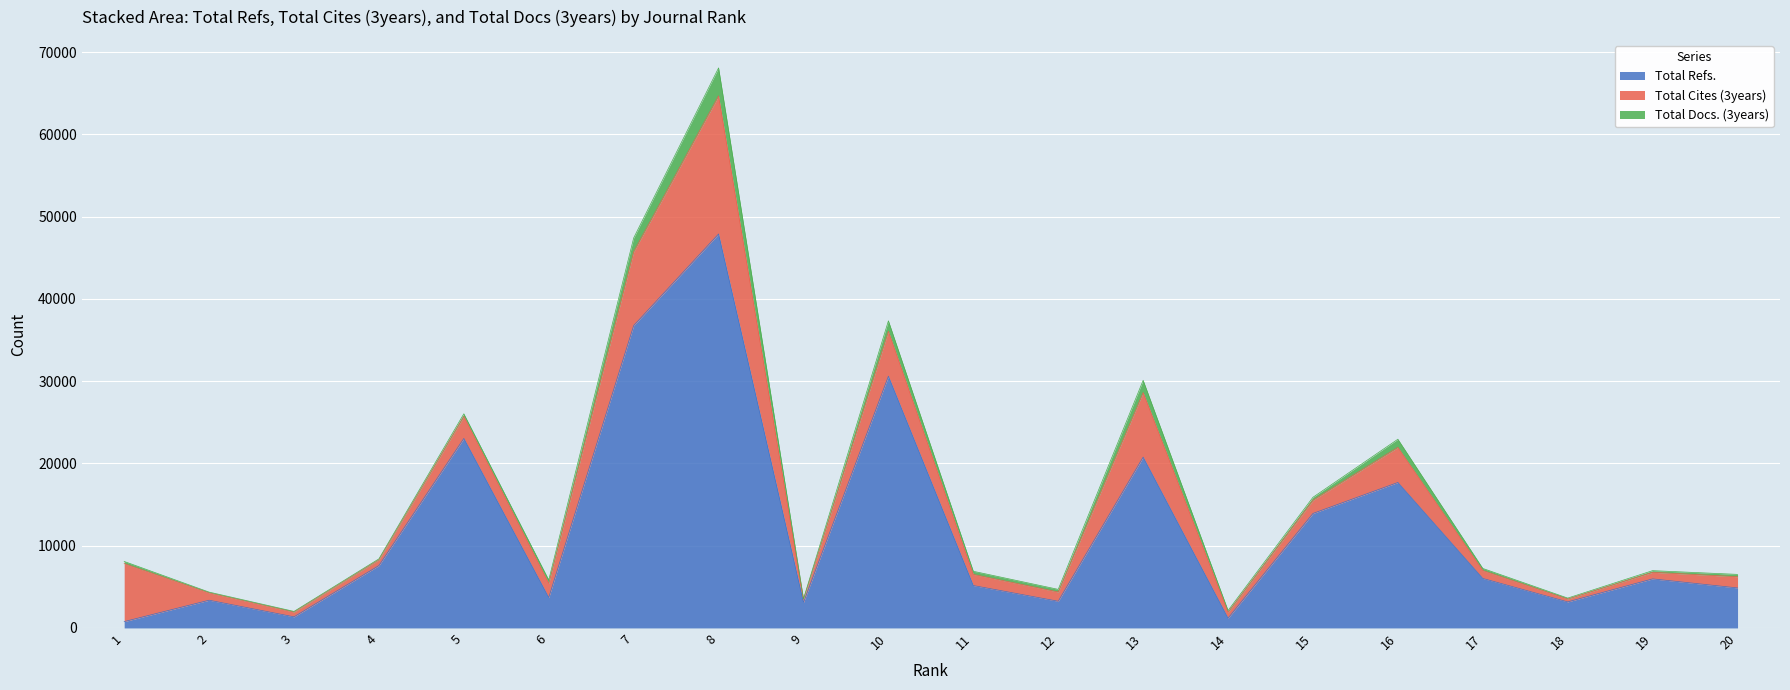

What is the sum of all Total Docs. (3years) values?

12235